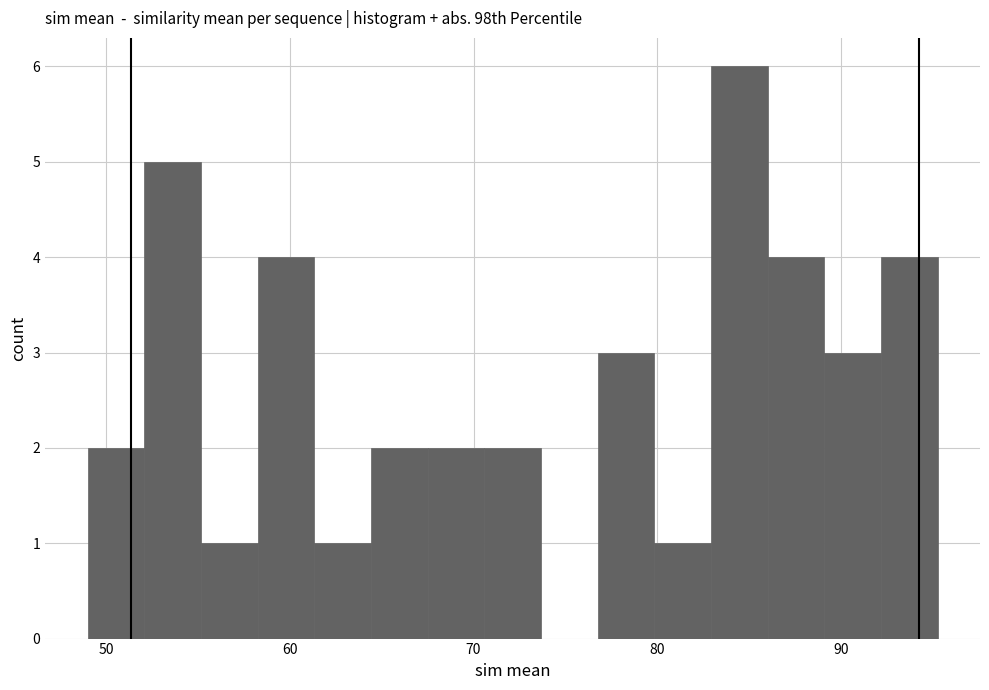

Around what value on the x-axis is the tallest bar? Give the approximate position of its centre, as read against the axis.

84